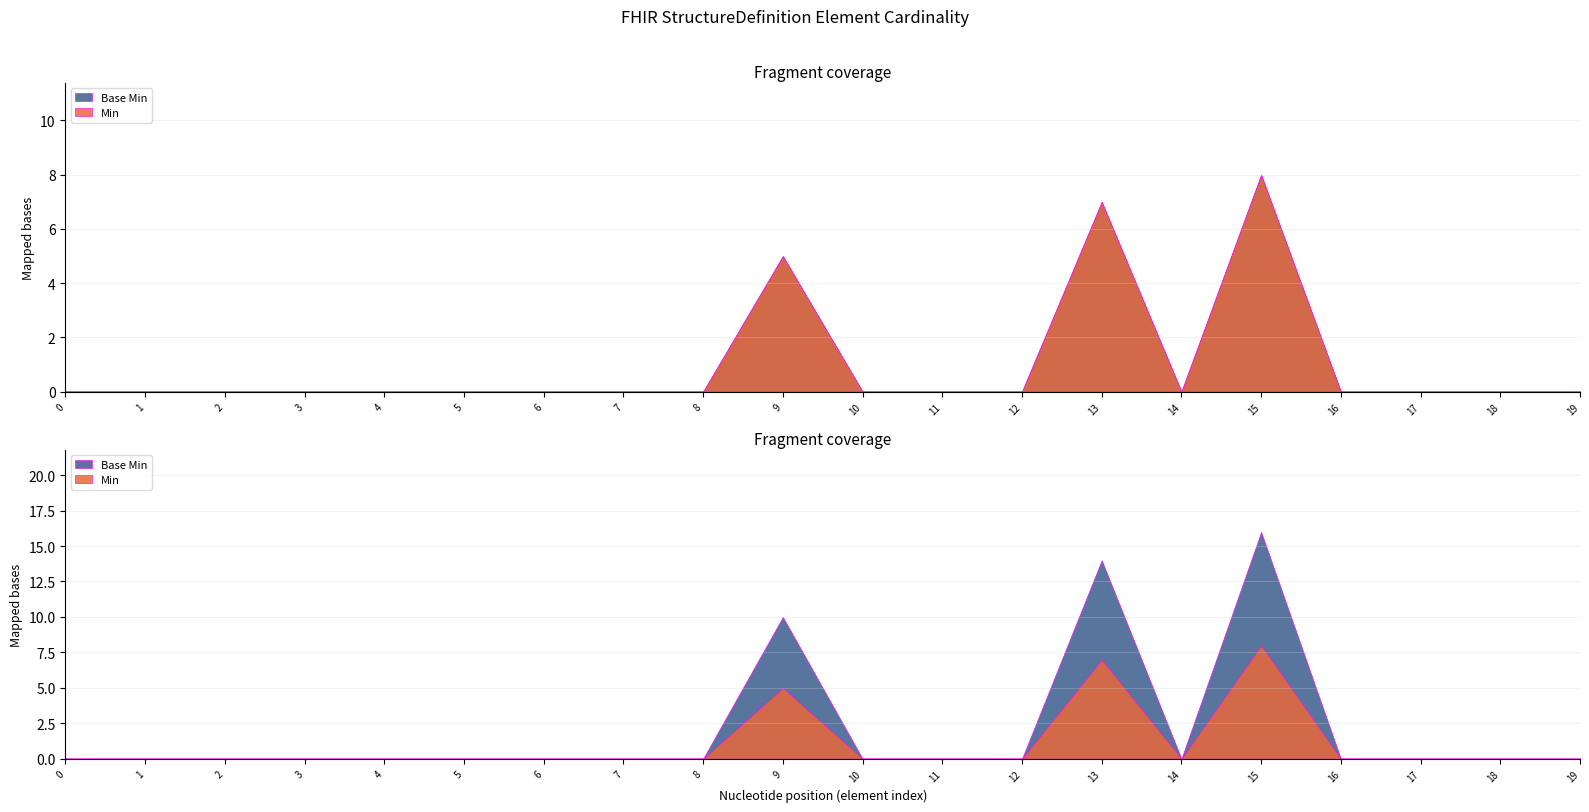

True or false: Base Min and Min cross at least once.

False